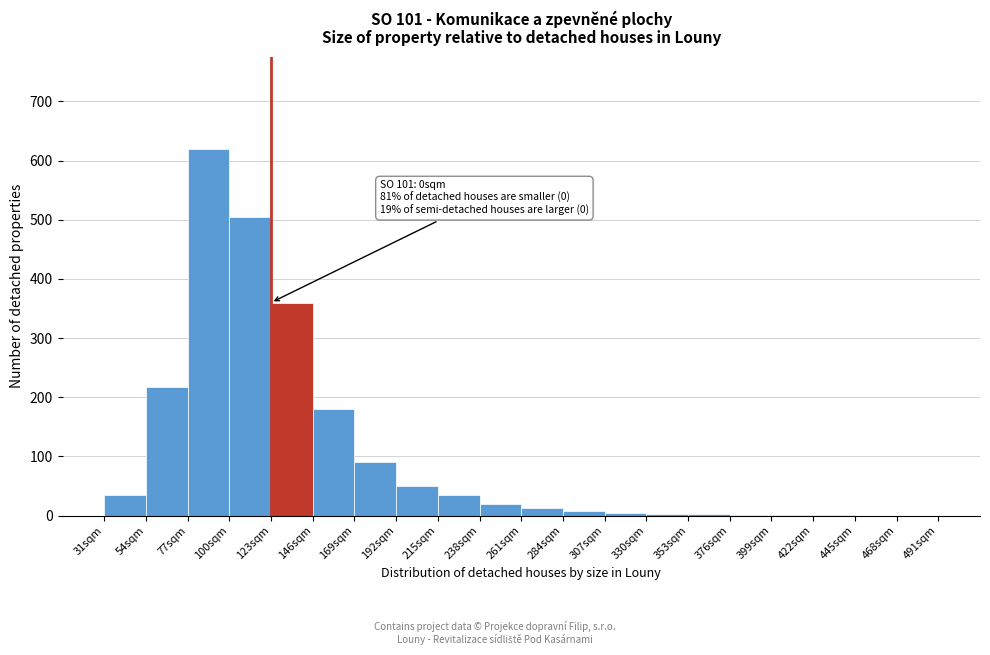

Which range on the x-axis has the tallest bar?

77 to 100